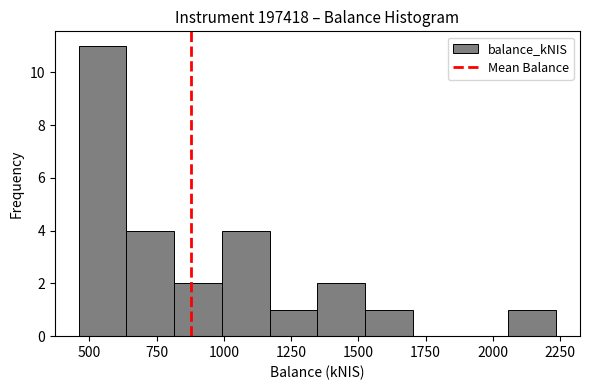

Read against the x-axis, roughly where is the centre of the tallest bar?

550